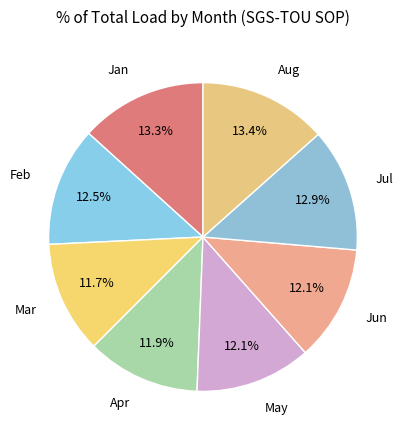

Approximately how many times larger is the value at Jul compared to Feb?

1.0